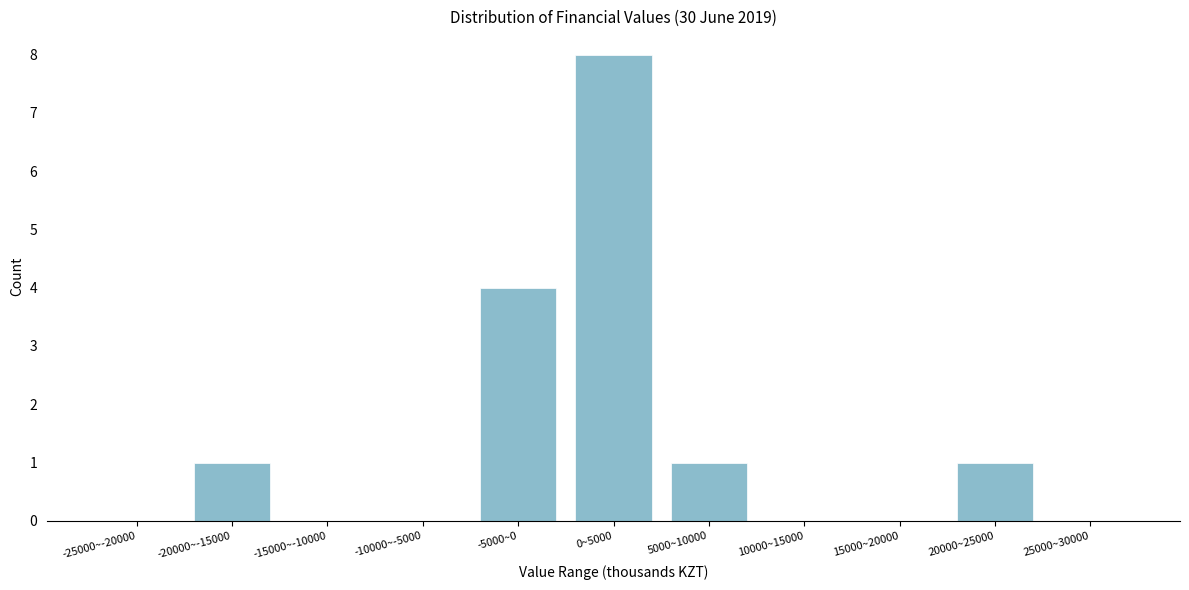

Reading left to right, list all the values displayed in this chart.

-25000~-20000=0	-20000~-15000=1	-15000~-10000=0	-10000~-5000=0	-5000~0=4	0~5000=8	5000~10000=1	10000~15000=0	15000~20000=0	20000~25000=1	25000~30000=0